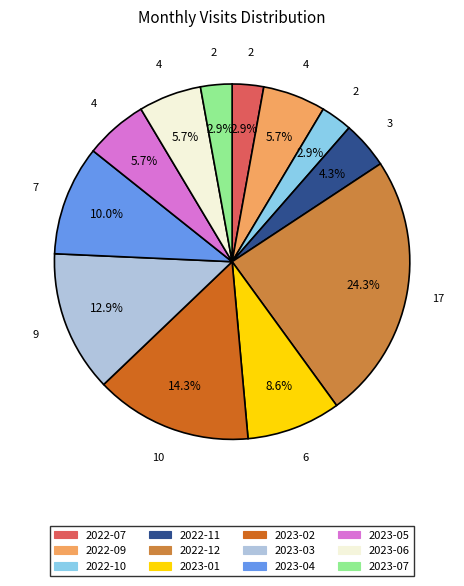

To the nearest percent, what is the difference between the largest and smallest slice percentages?

21%